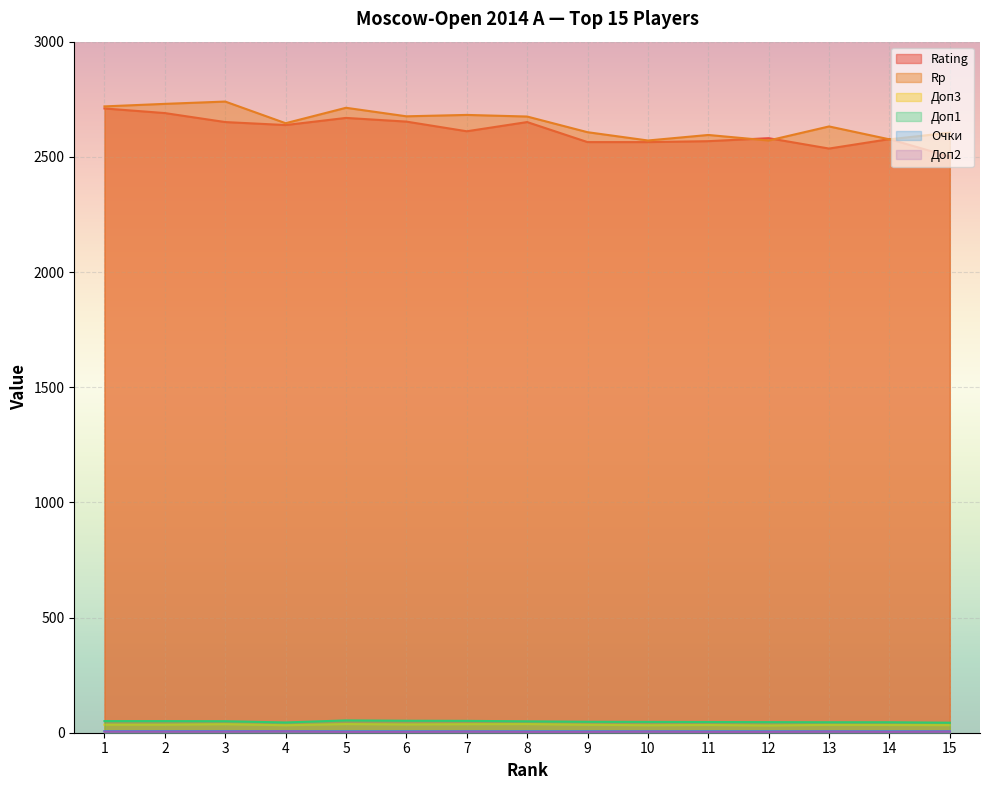

What is the total value across all series at 14?

5242.5